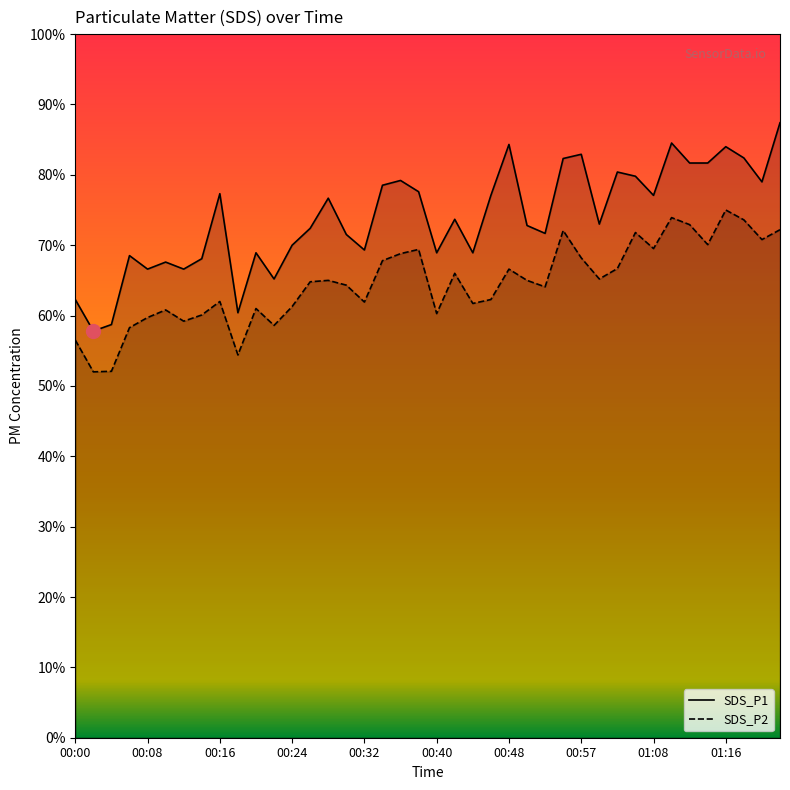

True or false: SDS_P2 and SDS_P1 cross at least once.

False